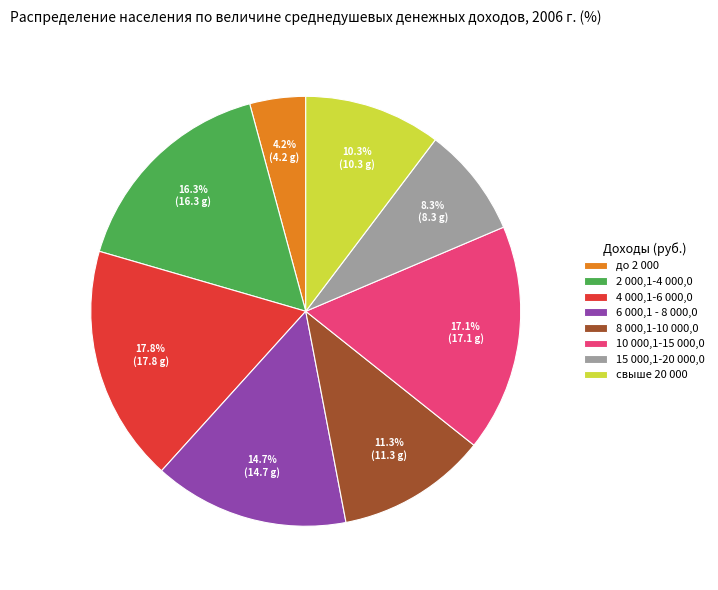

What is the largest slice in the pie chart?

4 000,1-6 000,0